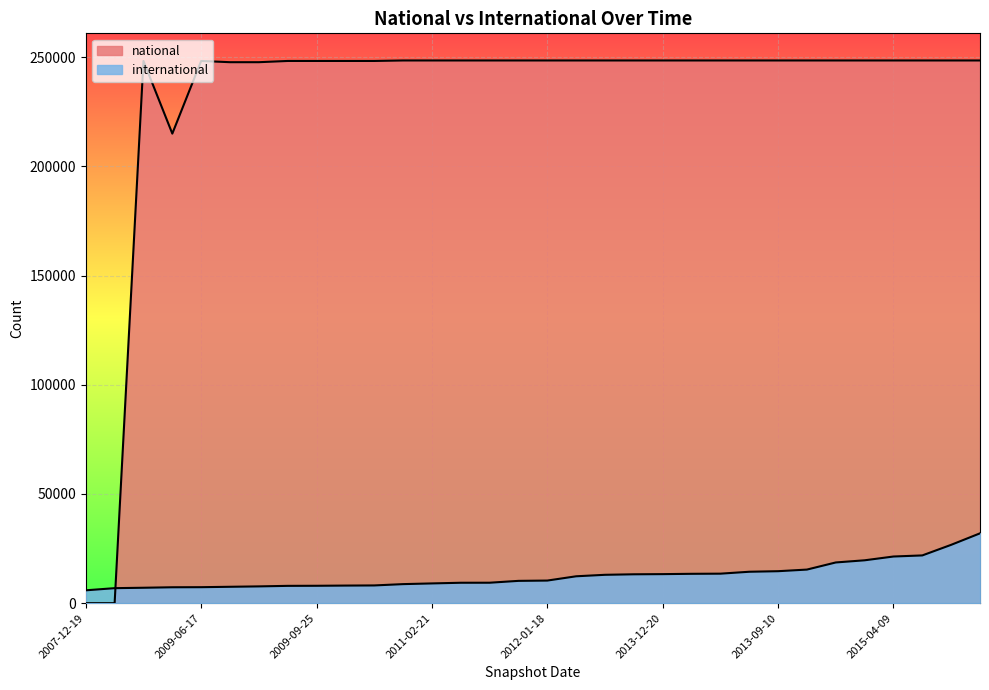

What is the spread (max minus min) of values at 2011-02-21?

239415